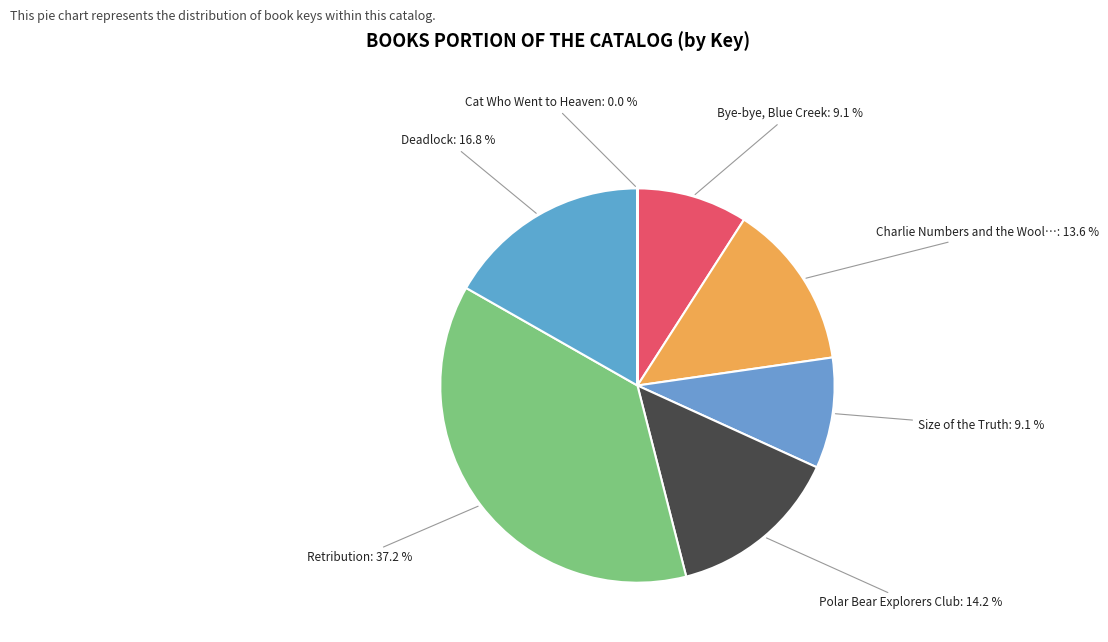

What is the smallest slice in the pie chart?

Cat Who Went to Heaven